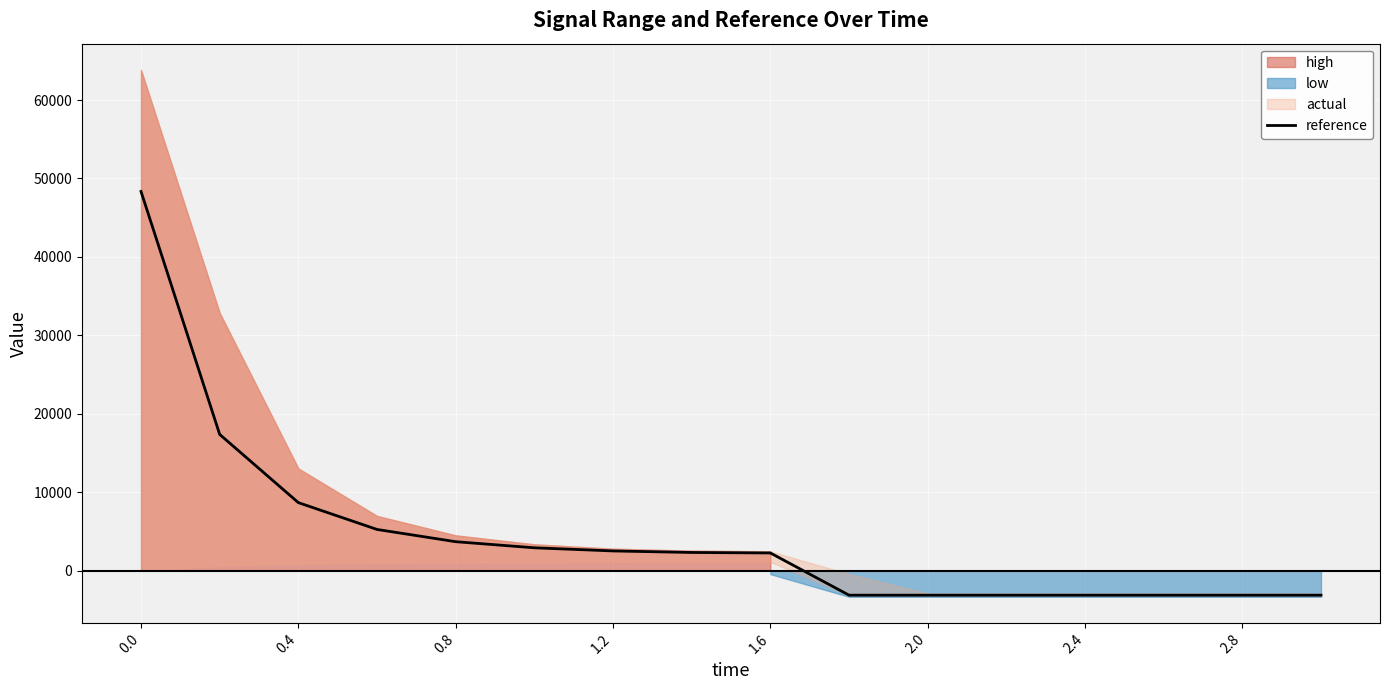

Reading right to left, transcribe all the data shown in this chart.

-3111.5	-3111.5	-3111.5	-3111.5	-3111.5	-3111.5	-3111.5	2267.9	2331.1	2525.9	2926.6	3703.9	5265.3	8683.7	17377.7	48343.4